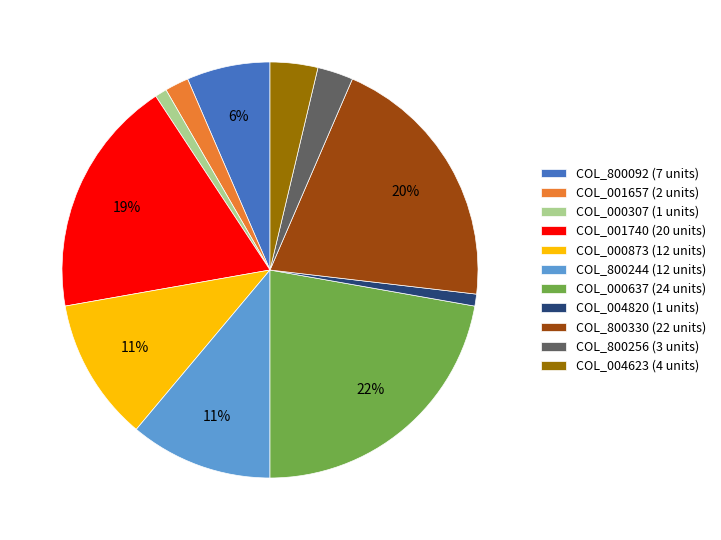

Is it true that COL_004623 is 16% of the pie?

False